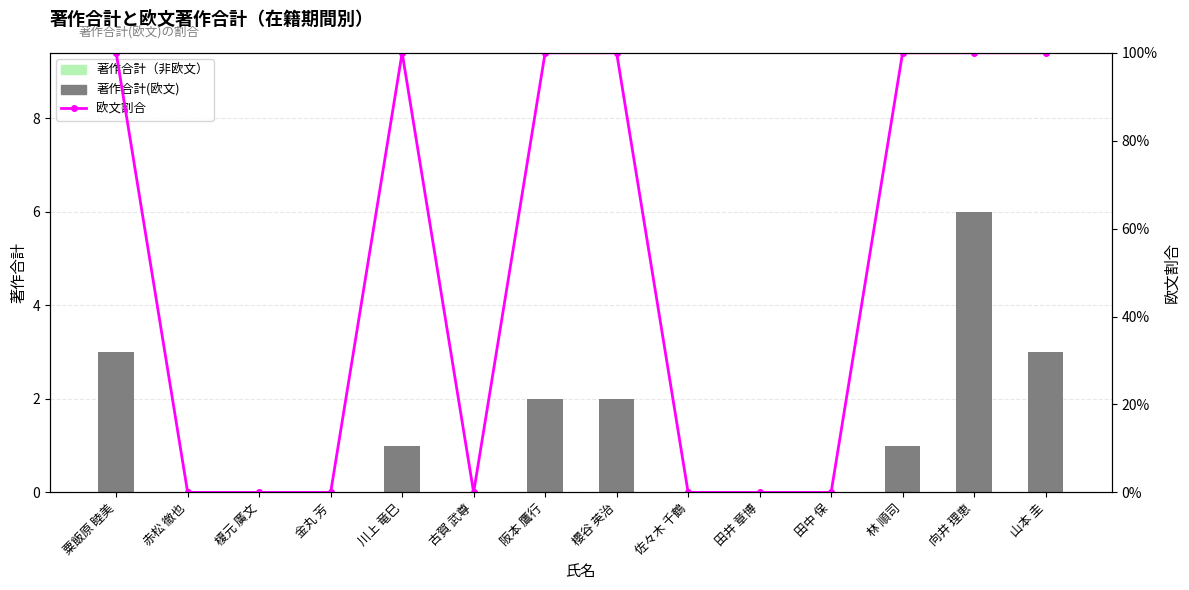

What is the average value of the 著作合計(欧文) series?

1